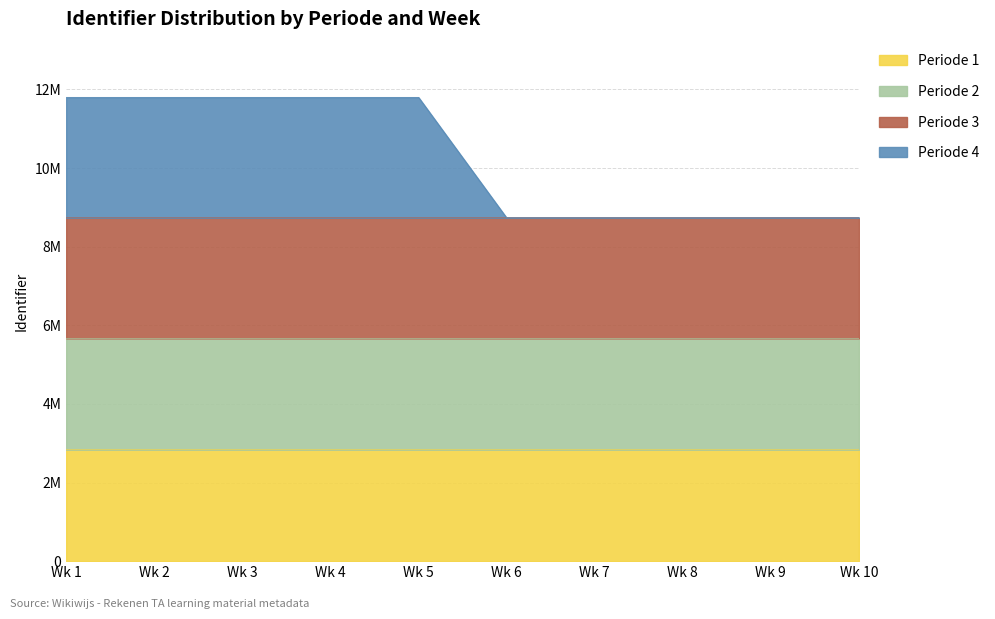

What are all the series names shown in the legend?

Periode 1, Periode 2, Periode 3, Periode 4